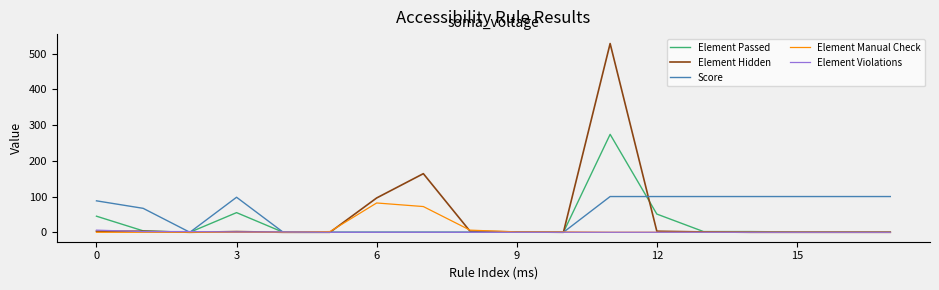

Which series has the largest range (max minus min)?

Element Hidden